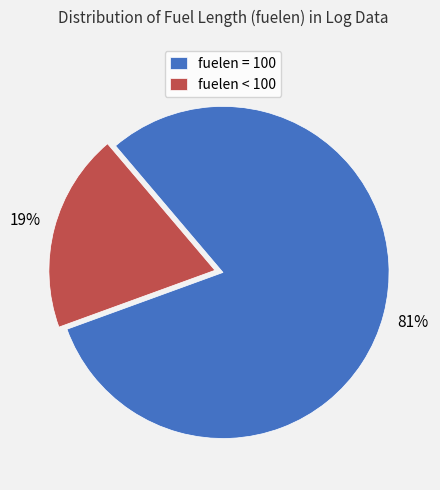

Count the number of slices in the pie.

2